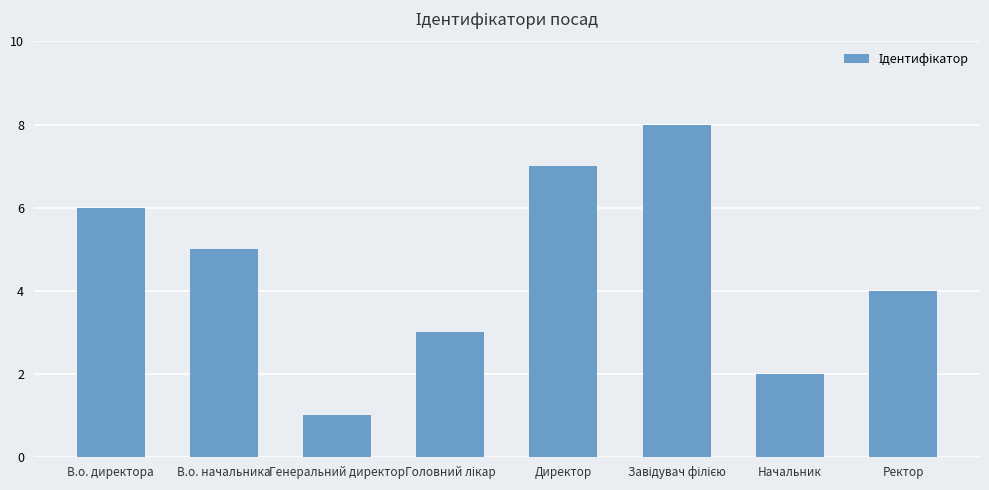

What is the minimum value shown in the chart?

1